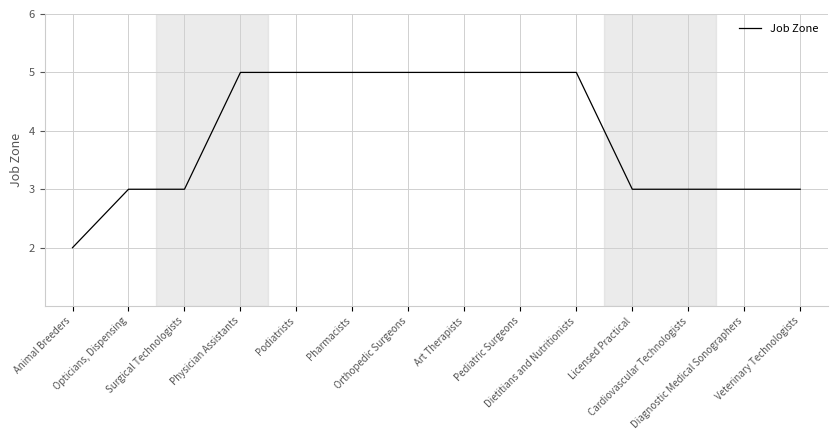

How many values are below 5?

7